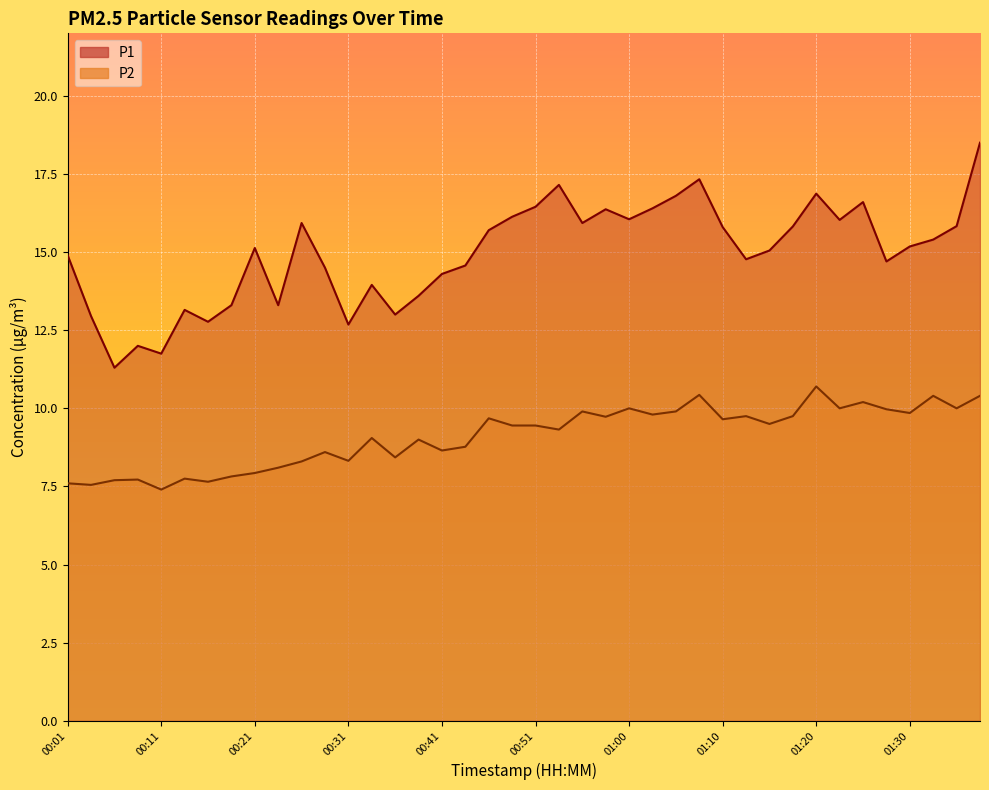

What is the maximum value shown in the chart?

18.5